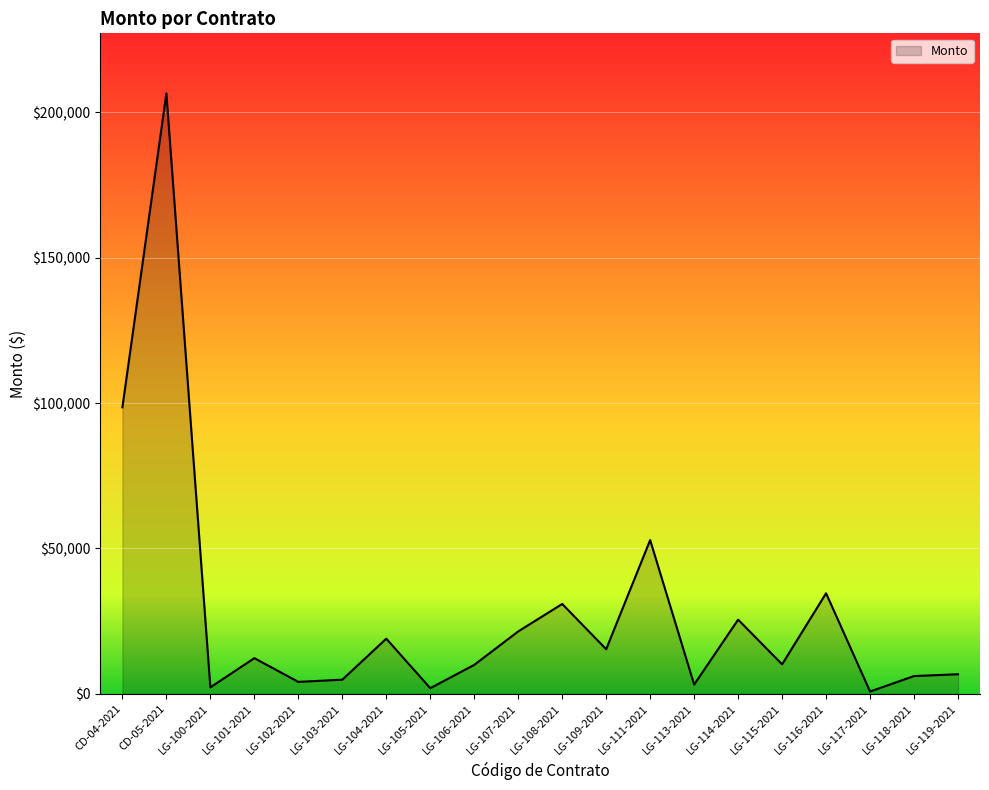

What is the minimum value shown in the chart?

788.5